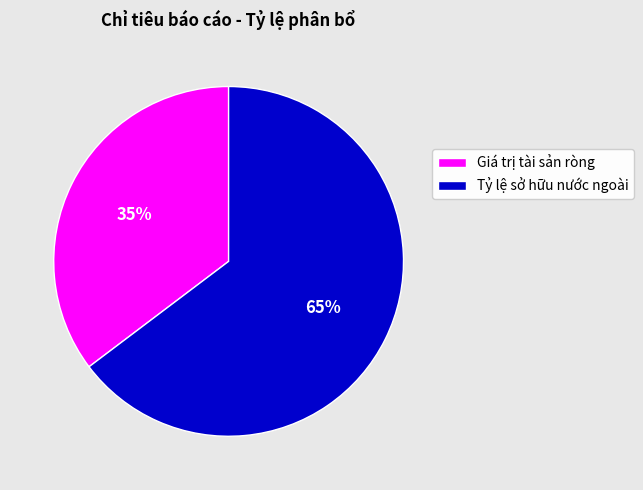

To the nearest percent, what percentage of the pie is Tỷ lệ sở hữu nước ngoài?

65%